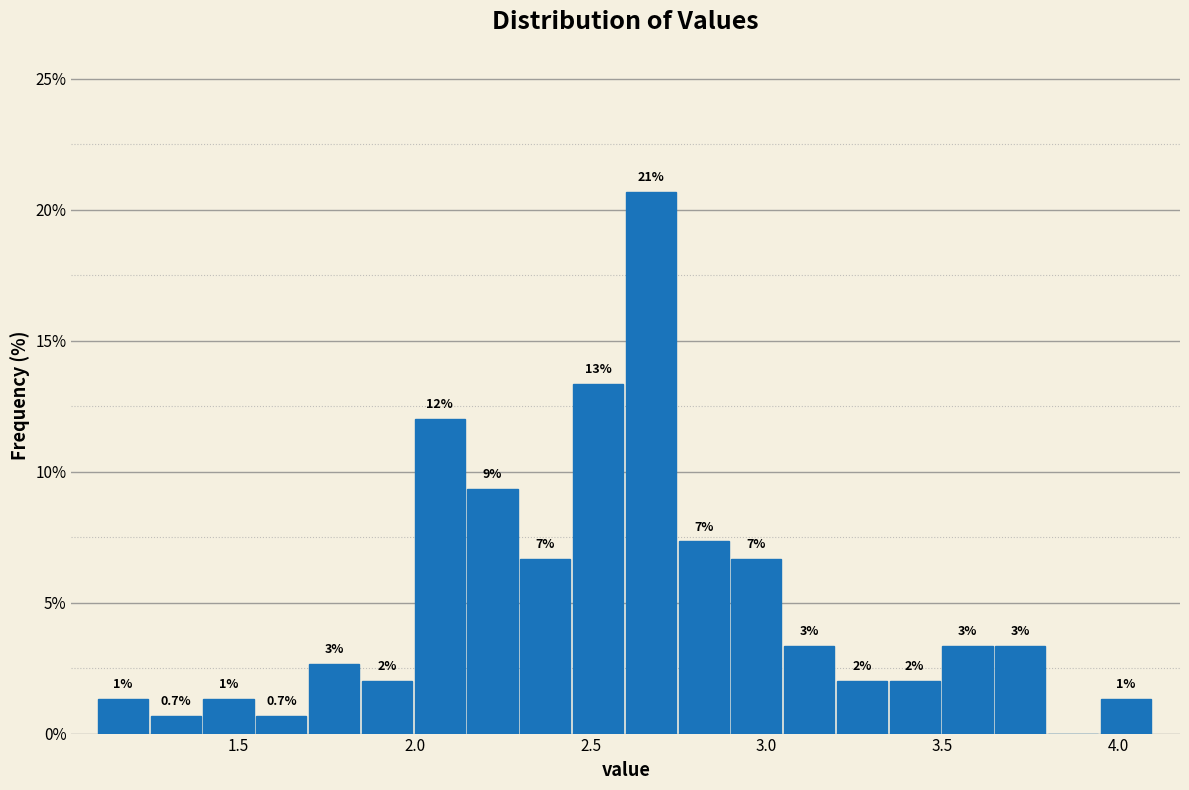

Read against the x-axis, roughly where is the centre of the tallest bar?

2.65